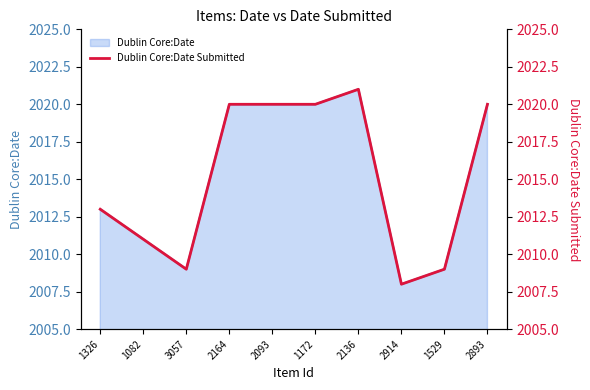

What value does the data have at 2164, to the nearest 10?

2020